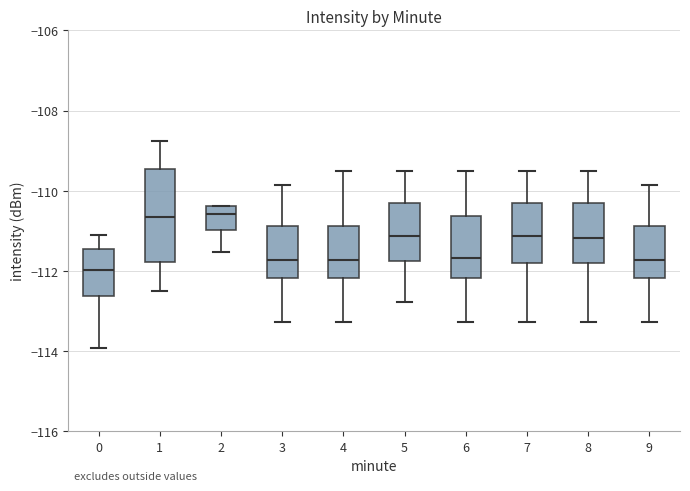

Comparing the boxes themselves (not the whiskers), which one is the tallest?

1